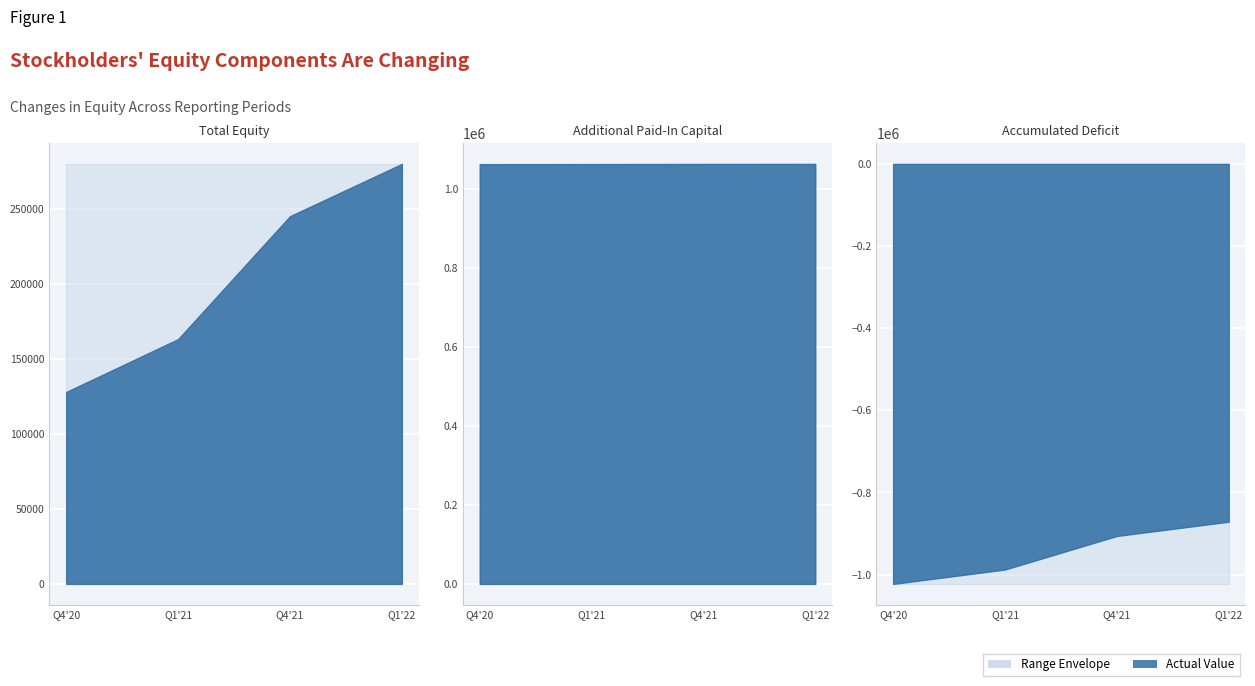

At which label is Total Equity closest to 204130?

1